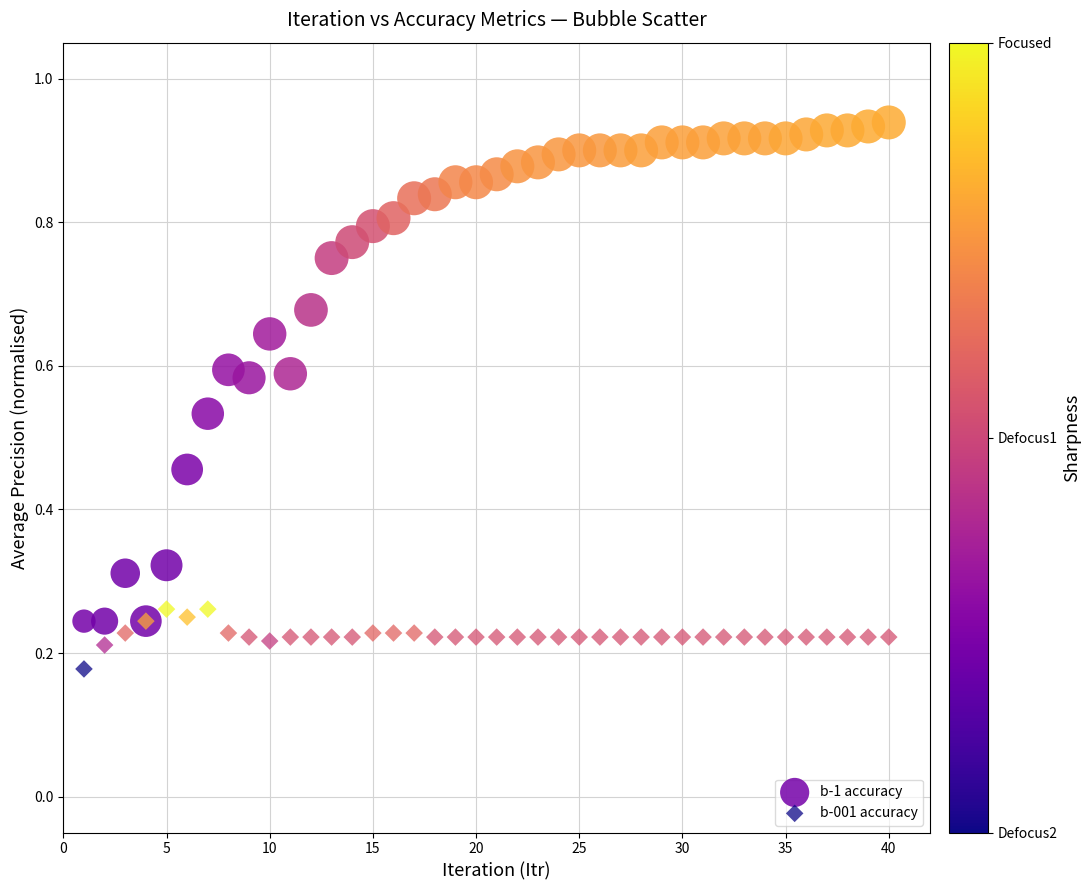

What is the X range (max minus min) for the scatter plot?

39.0